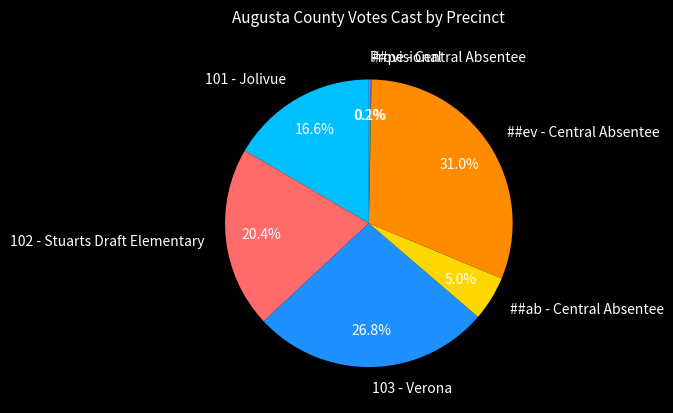

What is the largest slice in the pie chart?

##ev - Central Absentee